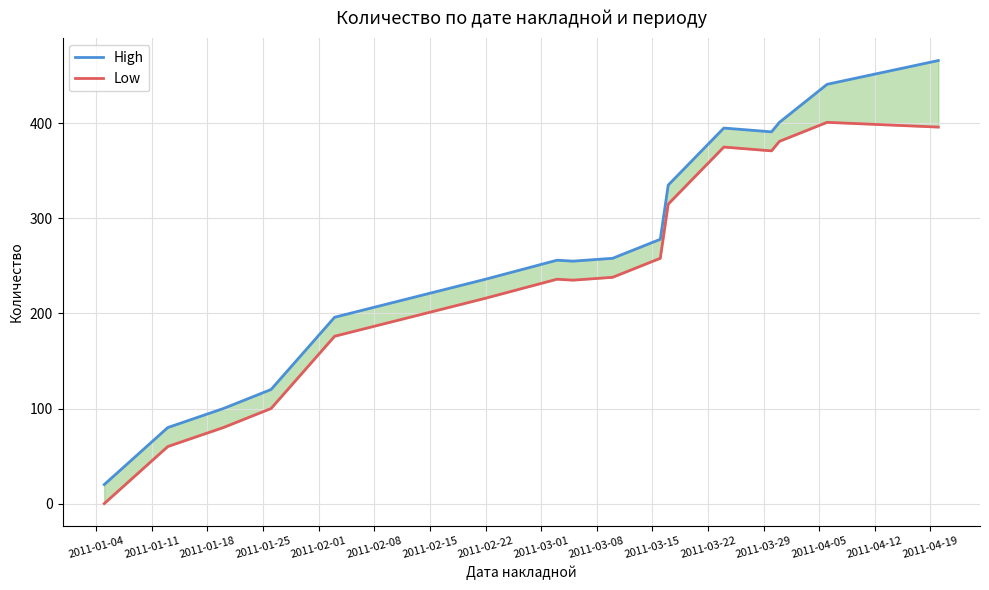

Which series changed the most between 2011-03-01 and 2011-04-19?

High